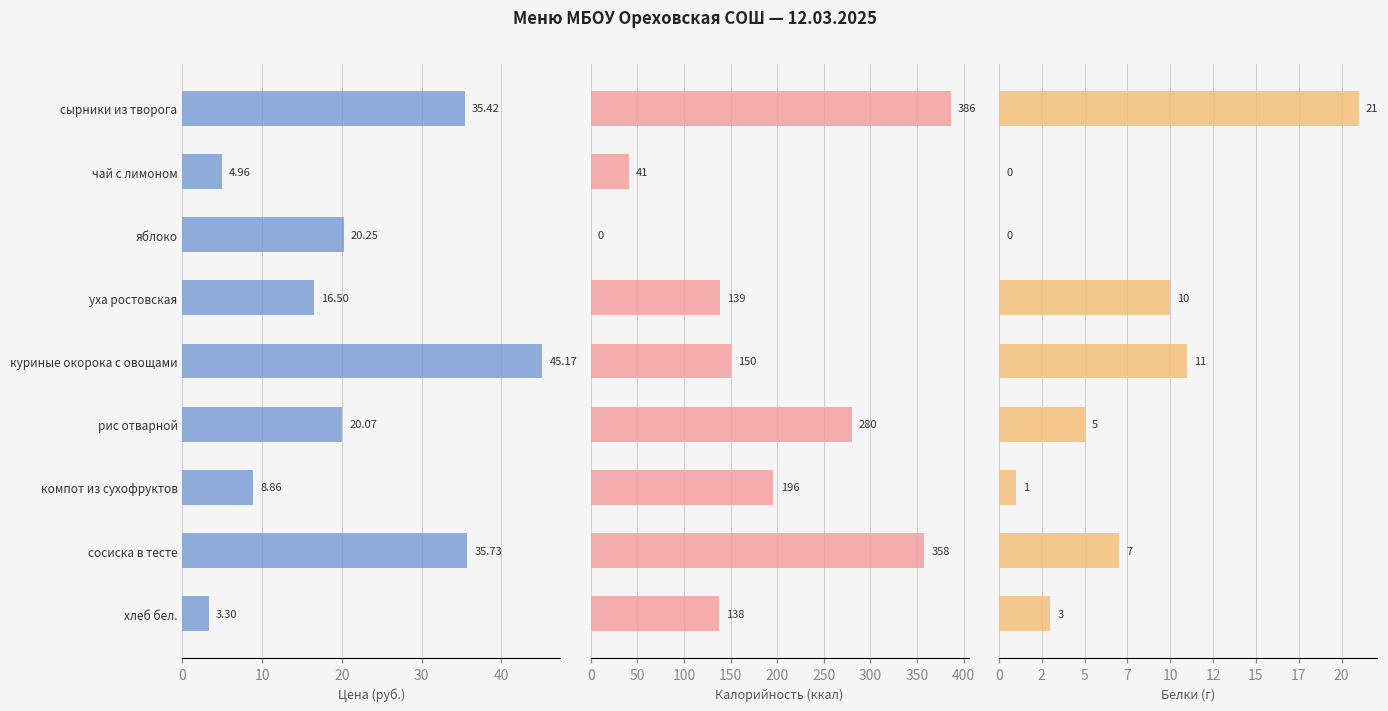

How many groups of bars are there?

9